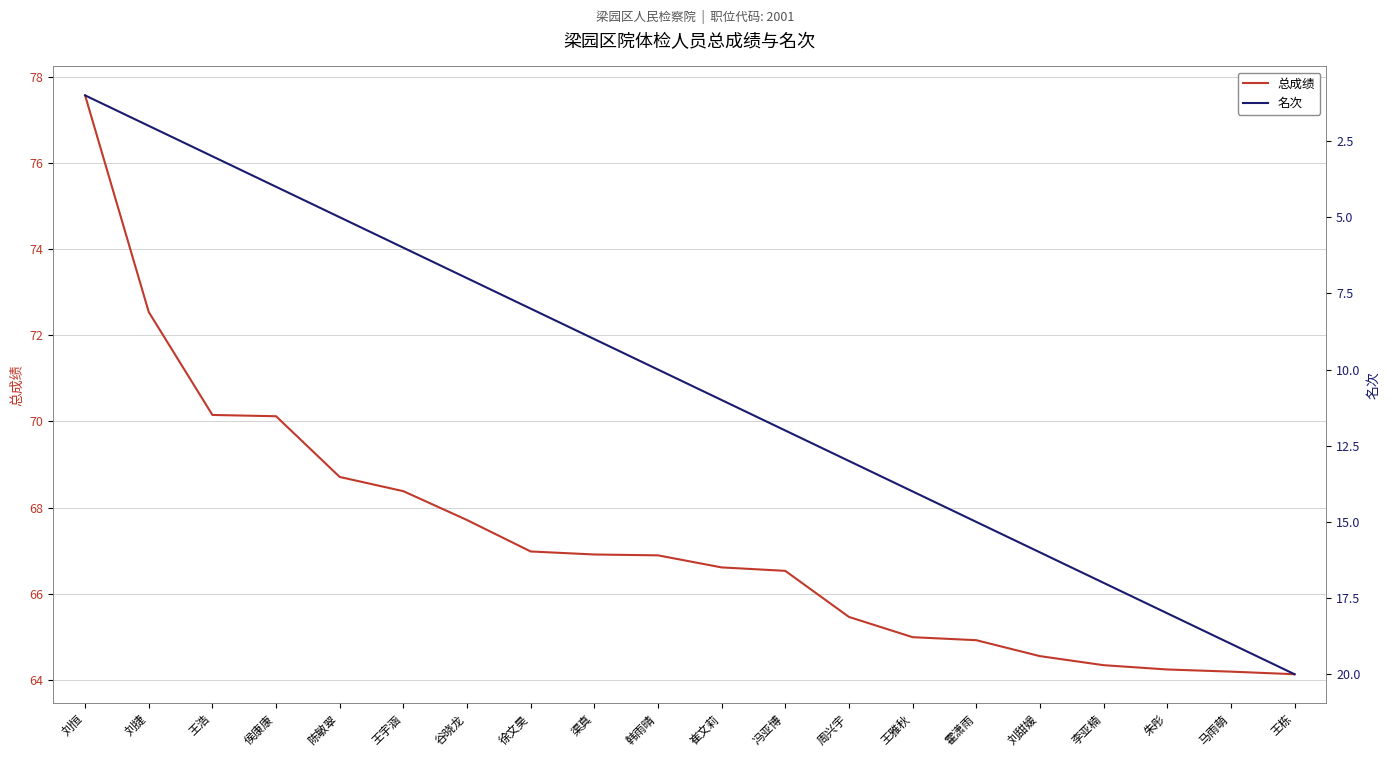

What is the highest value of the 名次 series?

20.0